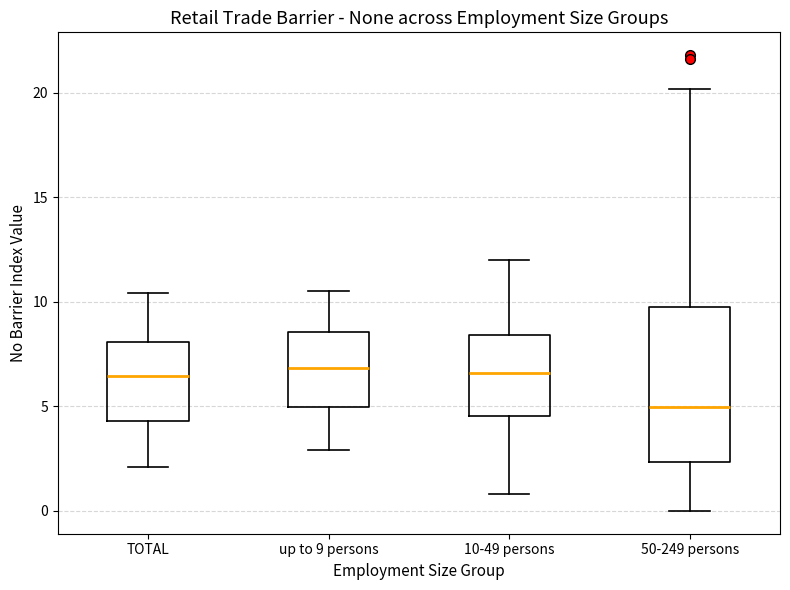

Where does the median line of the box for TOTAL sit on the y-axis? The values are not printed on the chart, so give them approximately, as read against the axis.

6.5